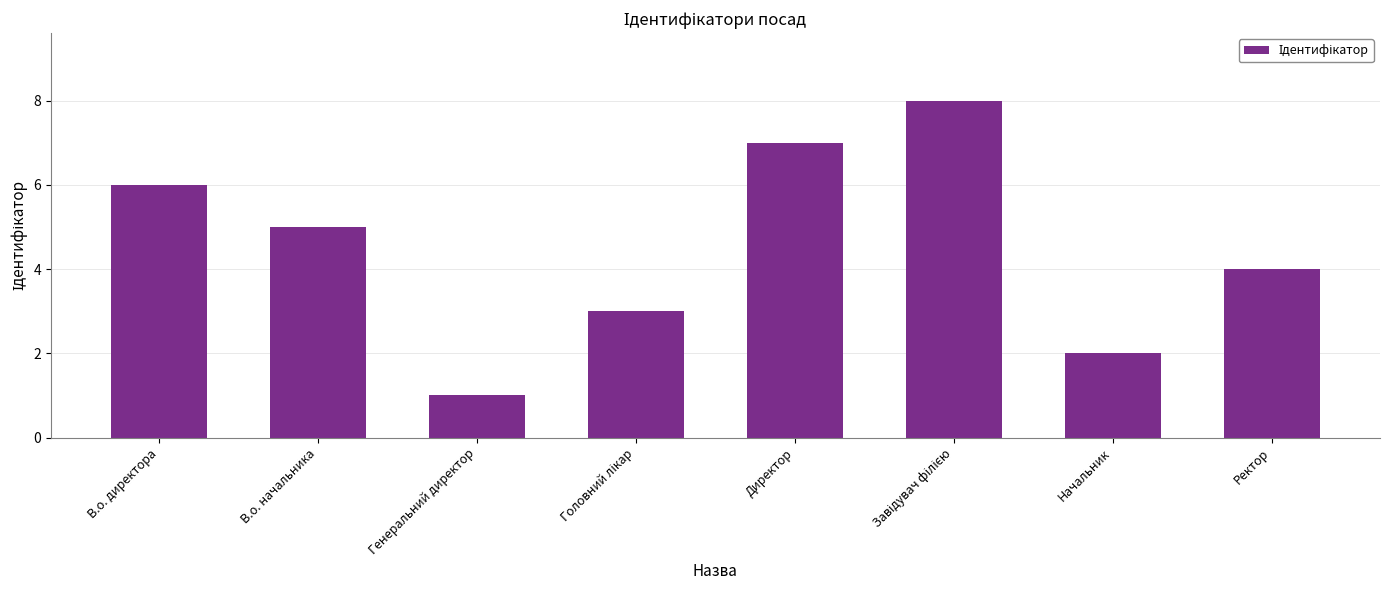

What position from the right is В.о. начальника?

7